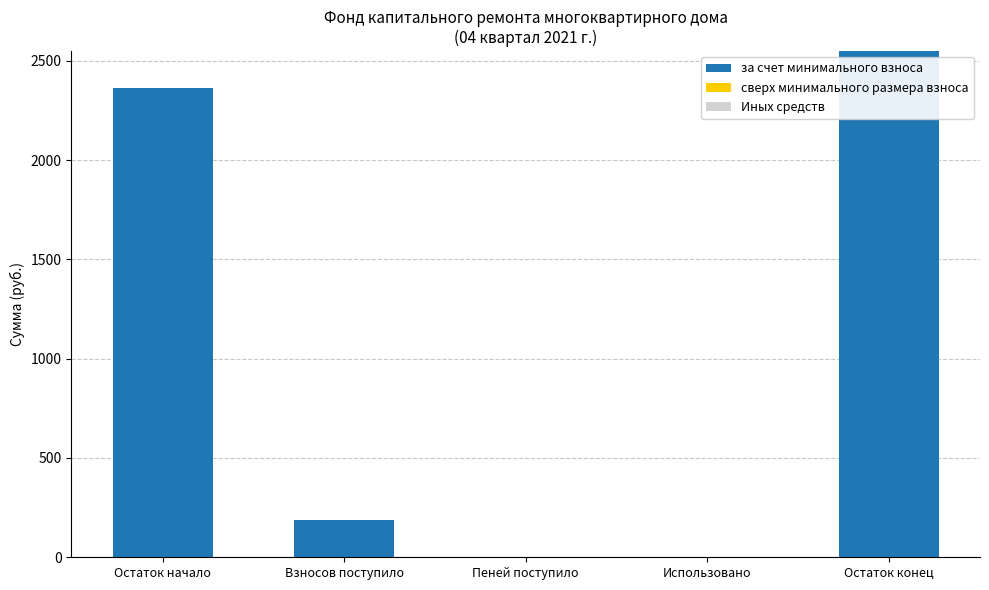

What is the greatest value displayed?

2548.7